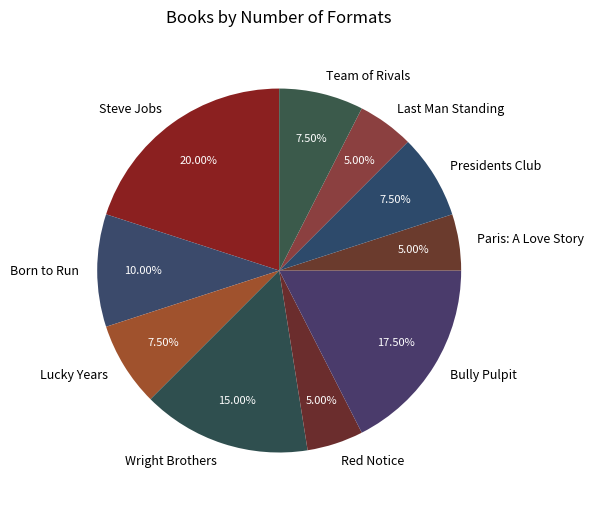

What percentage is the Wright Brothers slice, to the nearest percent?

15%